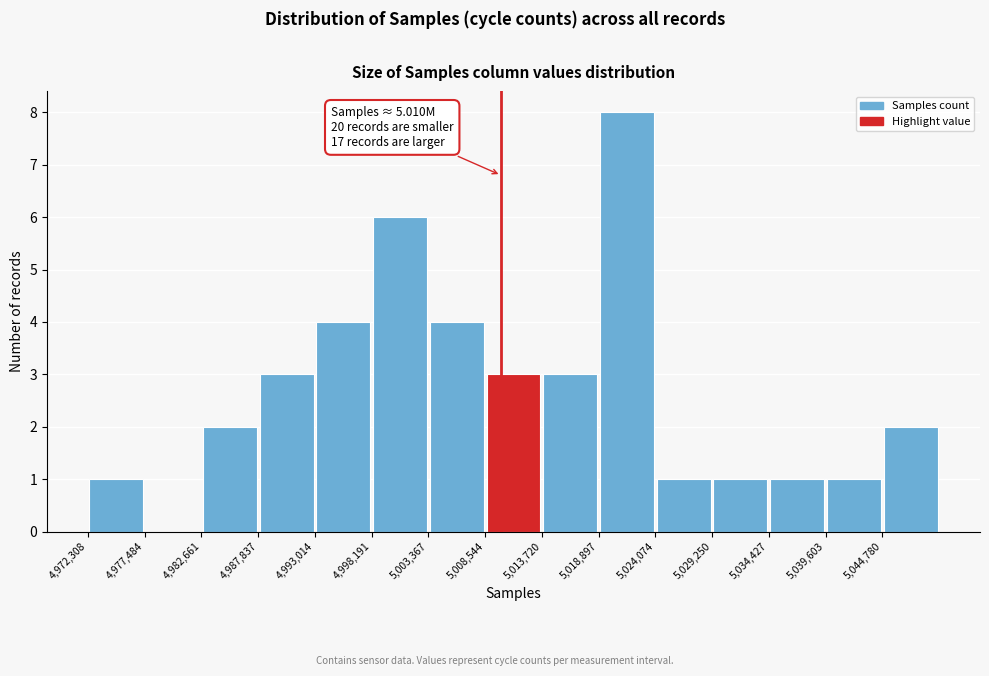

Which range on the x-axis has the tallest bar?

5019000 to 5024000